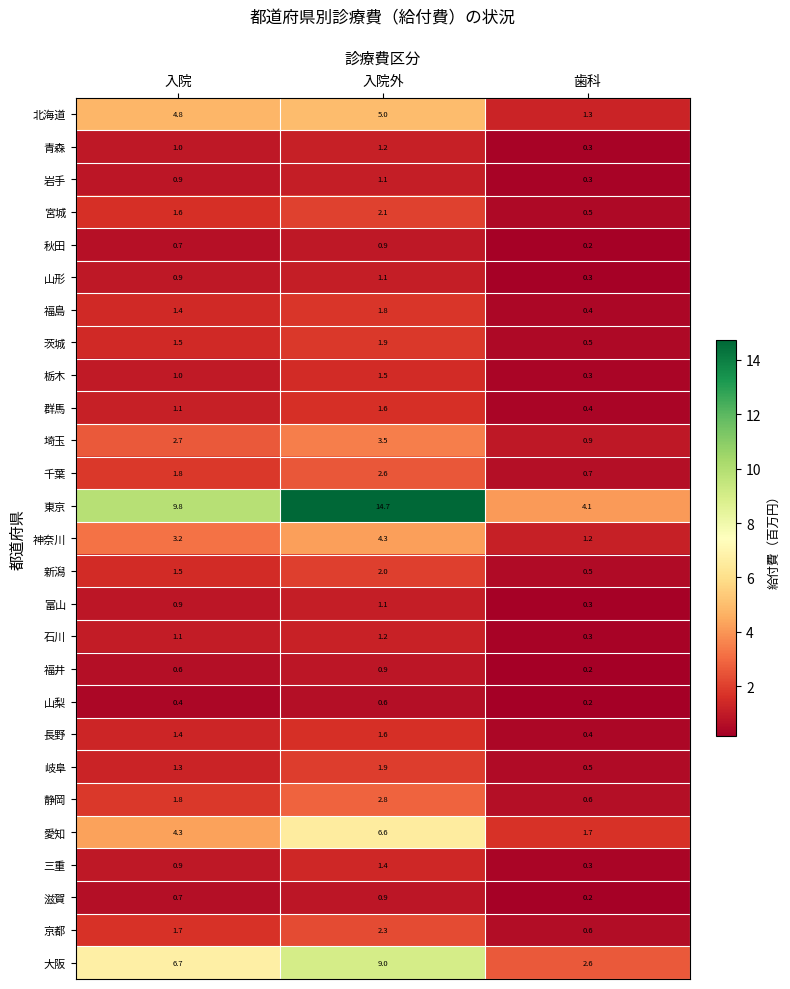

What is the difference between the highest and lowest values at 歯科?

3.9